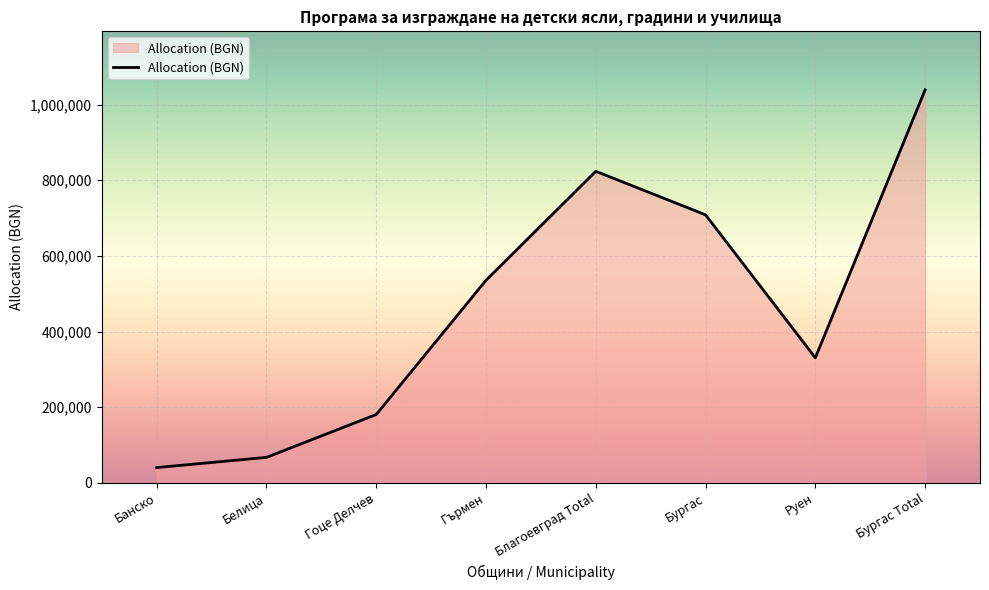

How many series are shown in this chart?

1